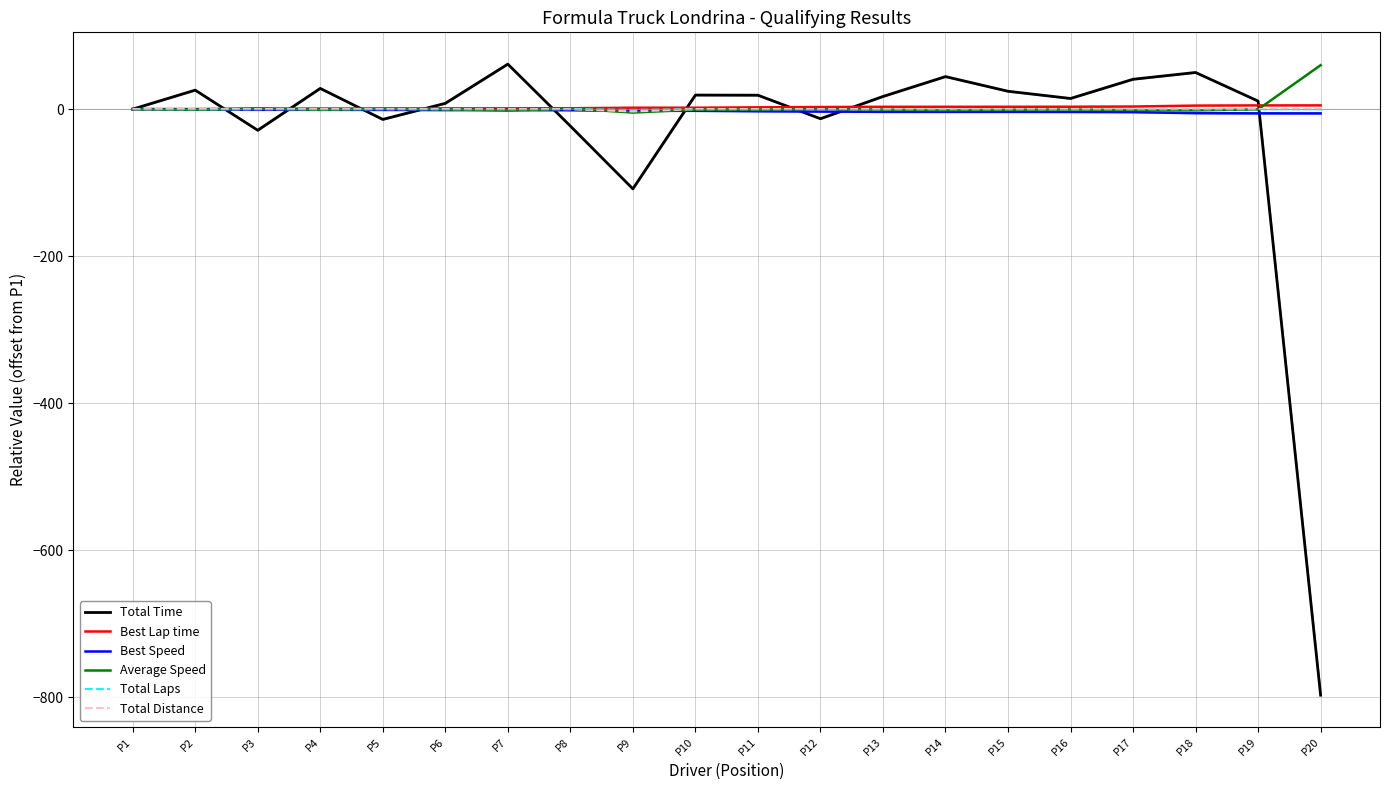

Count the number of data series in this chart.

6